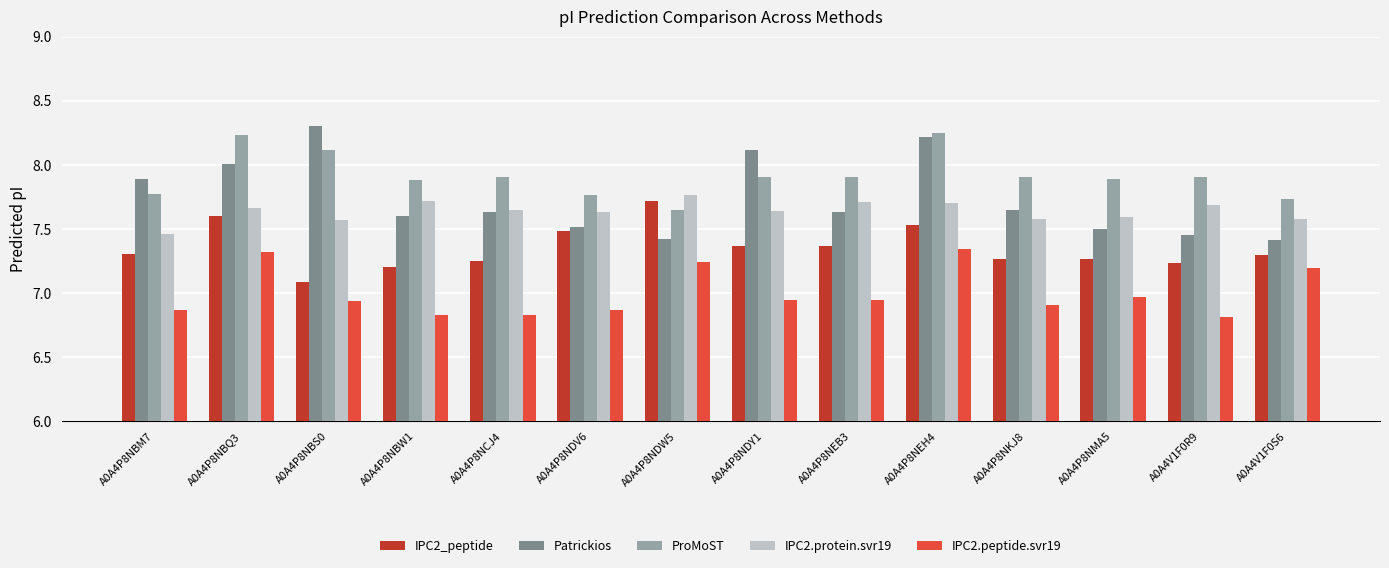

How many data points does each series have?

14